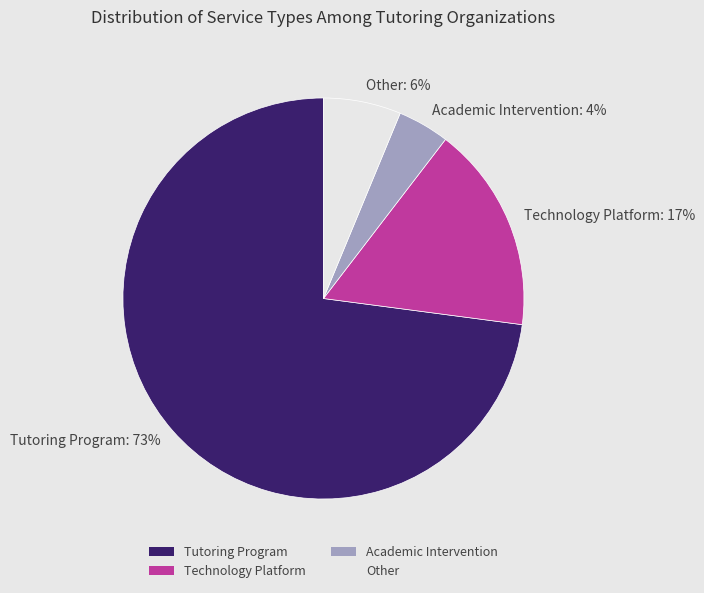

To the nearest percent, what is the difference between the Tutoring Program and Technology Platform slice percentages?

56%